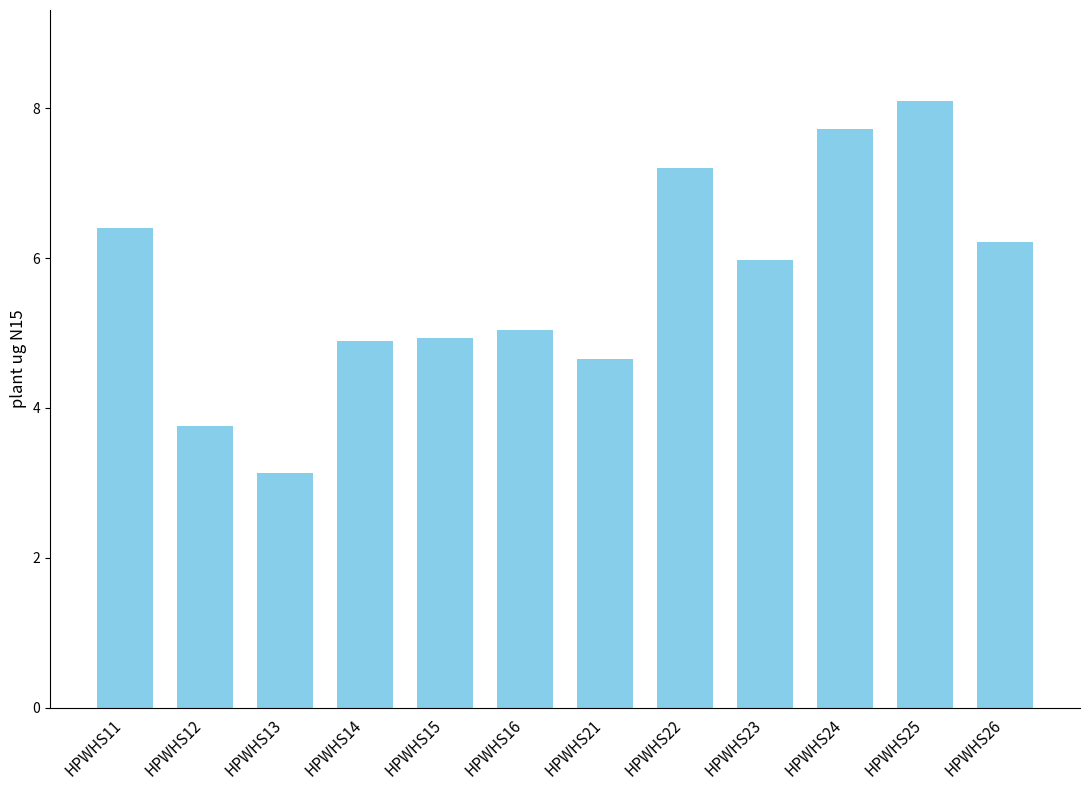

Approximately how many times larger is the value at HPWHS13 compared to HPWHS21?

0.7